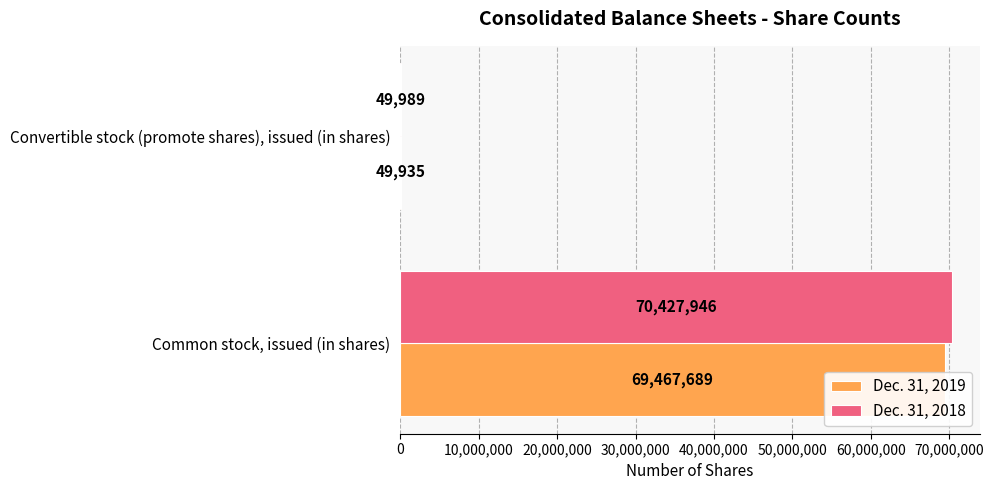

Rank the series by their maximum value, from highest to lowest.

Dec. 31, 2018, Dec. 31, 2019